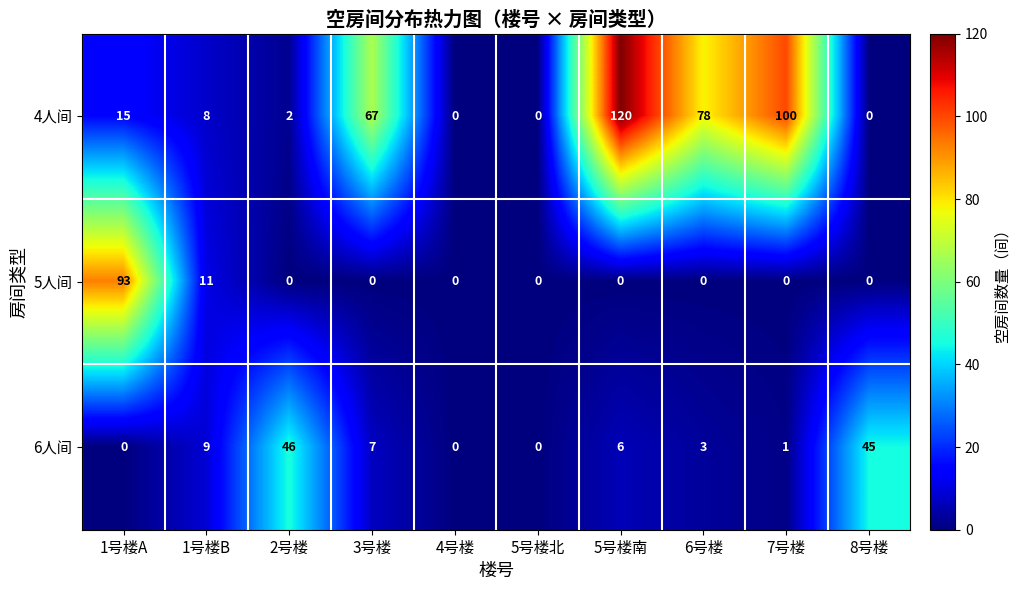

True or false: 5人间 has a value of -31 at 6号楼.

False